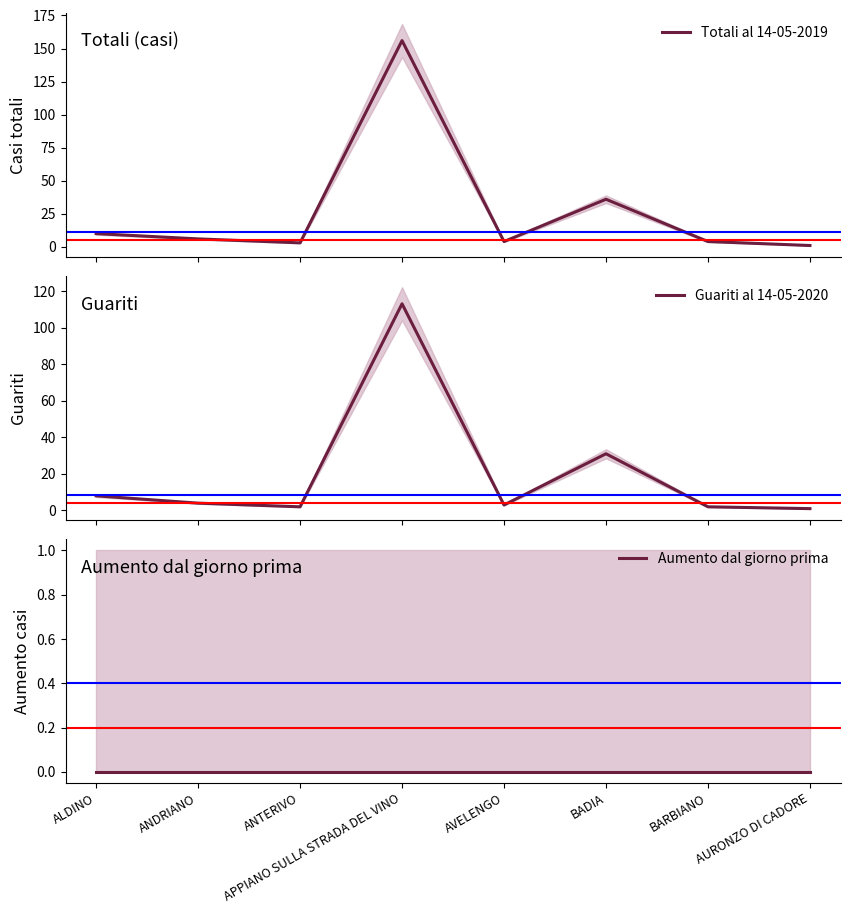

Which series changed the most between AVELENGO and AURONZO DI CADORE?

Totali al 14-05-2019